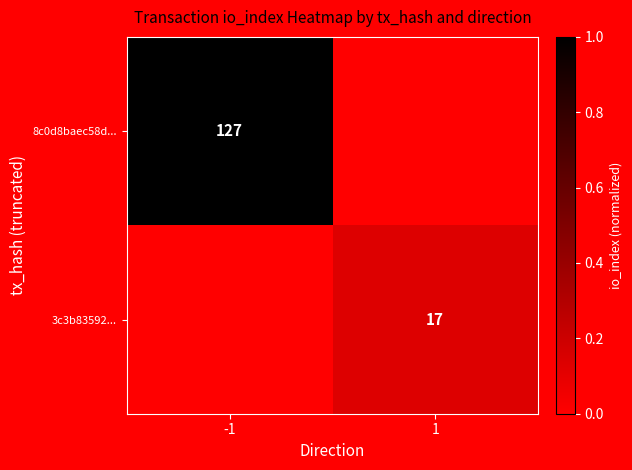

True or false: 3c3b83592... has a value of 17 at 1.

True